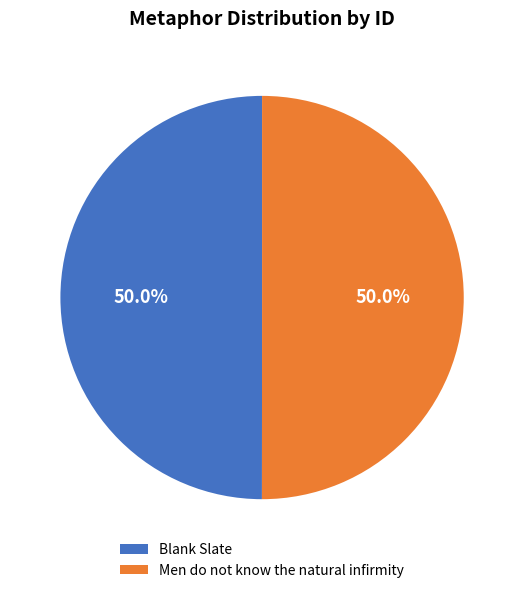

How many slices are in this pie chart?

2